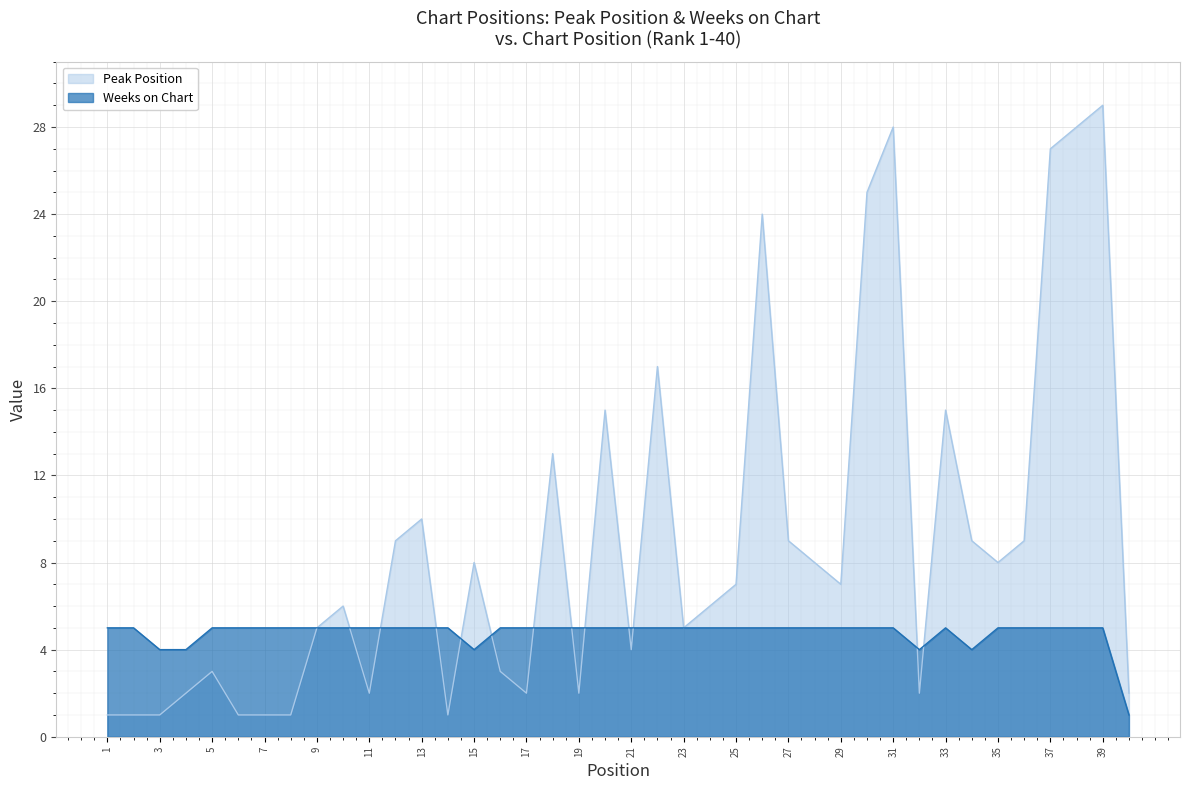

Reading left to right, list all the values displayed in this chart.

Peak Position: 1=1	2=1	3=1	4=2	5=3	6=1	7=1	8=1	9=5	10=6	11=2	12=9	13=10	14=1	15=8	16=3	17=2	18=13	19=2	20=15	21=4	22=17	23=5	24=6	25=7	26=24	27=9	28=8	29=7	30=25	31=28	32=2	33=15	34=9	35=8	36=9	37=27	38=28	39=29	40=2
Weeks on Chart: 1=5	2=5	3=4	4=4	5=5	6=5	7=5	8=5	9=5	10=5	11=5	12=5	13=5	14=5	15=4	16=5	17=5	18=5	19=5	20=5	21=5	22=5	23=5	24=5	25=5	26=5	27=5	28=5	29=5	30=5	31=5	32=4	33=5	34=4	35=5	36=5	37=5	38=5	39=5	40=1